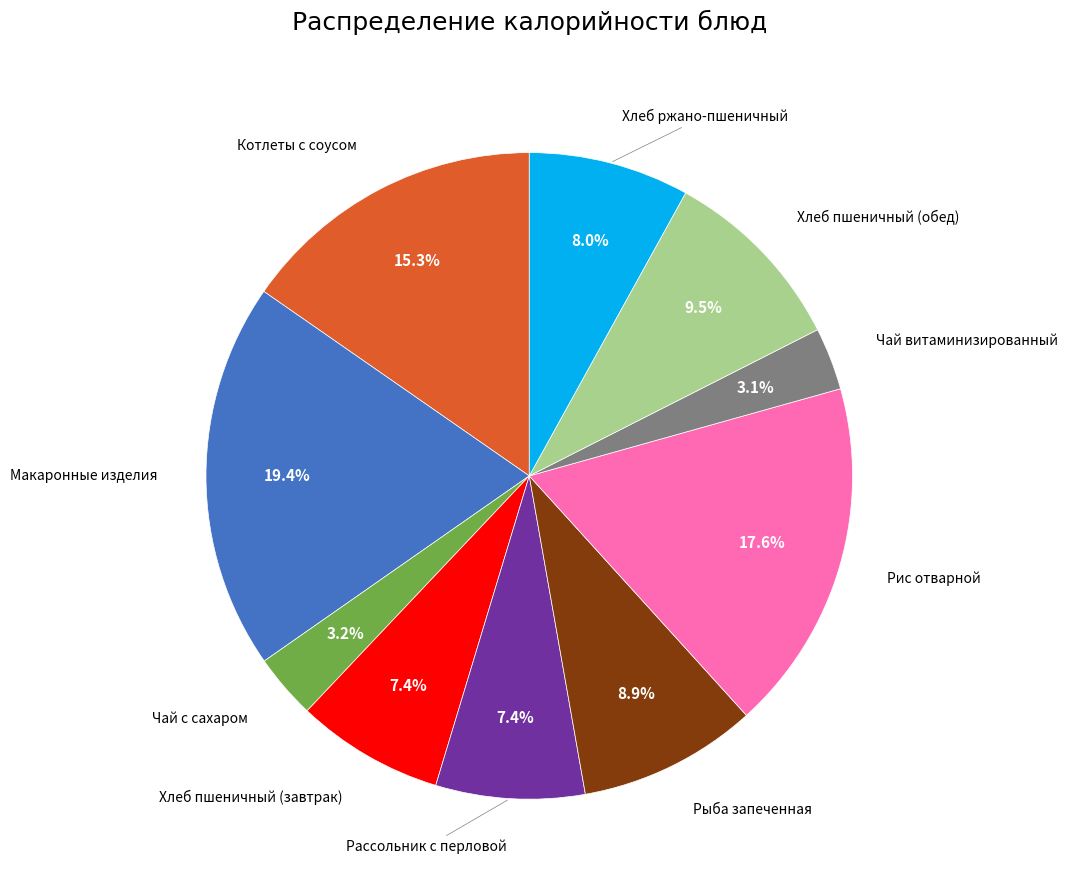

How many slices are in this pie chart?

10